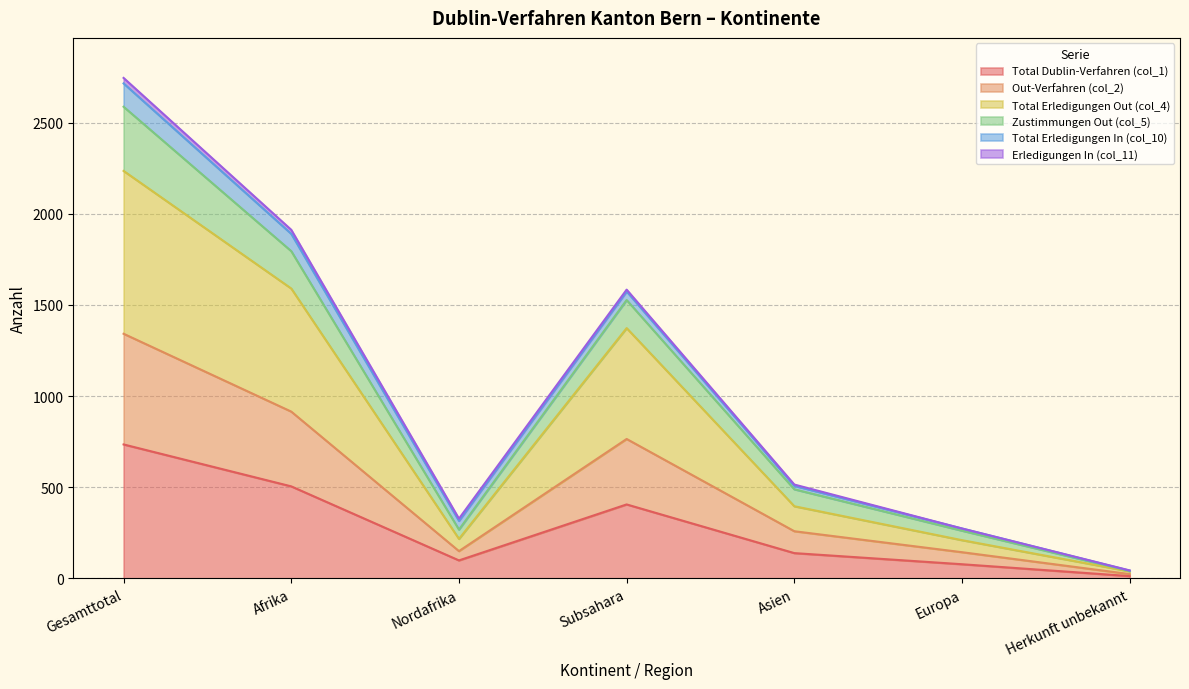

Which category has the lowest value in the Total Dublin-Verfahren (col_1) series?

Herkunft unbekannt